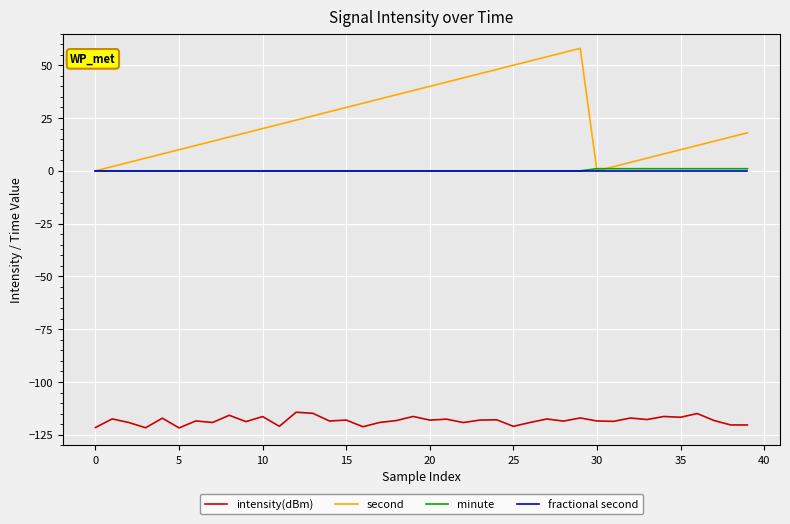

What are all the series names shown in the legend?

intensity(dBm), second, minute, fractional second